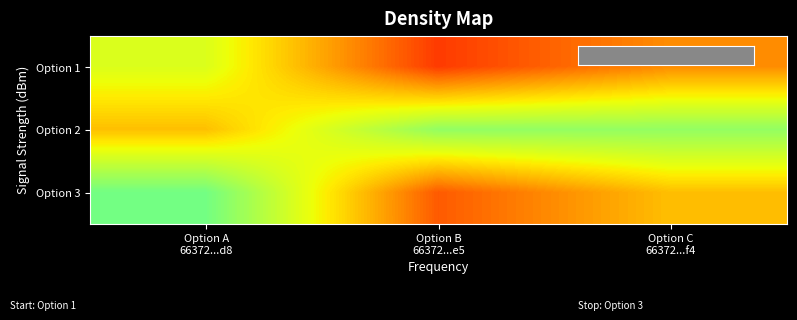

Reading right to left, transcribe all the data shown in this chart.

Option 1: Option C
66372...f4=11.4	Option B
66372...e5=12.7	Option A
66372...d8=9.2
Option 2: Option C
66372...f4=7.9	Option B
66372...e5=7.9	Option A
66372...d8=10.6
Option 3: Option C
66372...f4=10.6	Option B
66372...e5=12.2	Option A
66372...d8=7.3